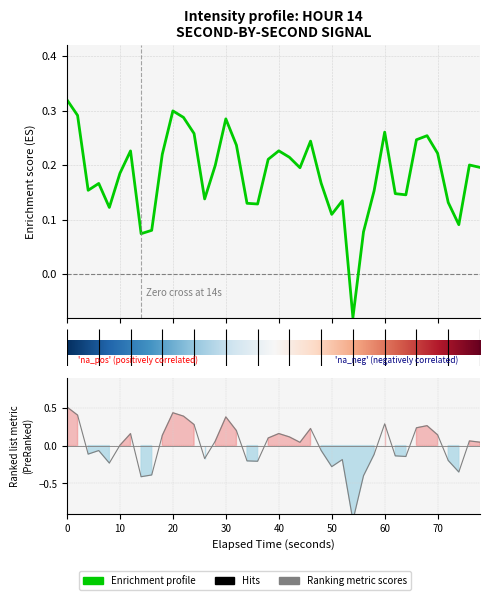

Does the chart display data point markers on the line(s)?

No